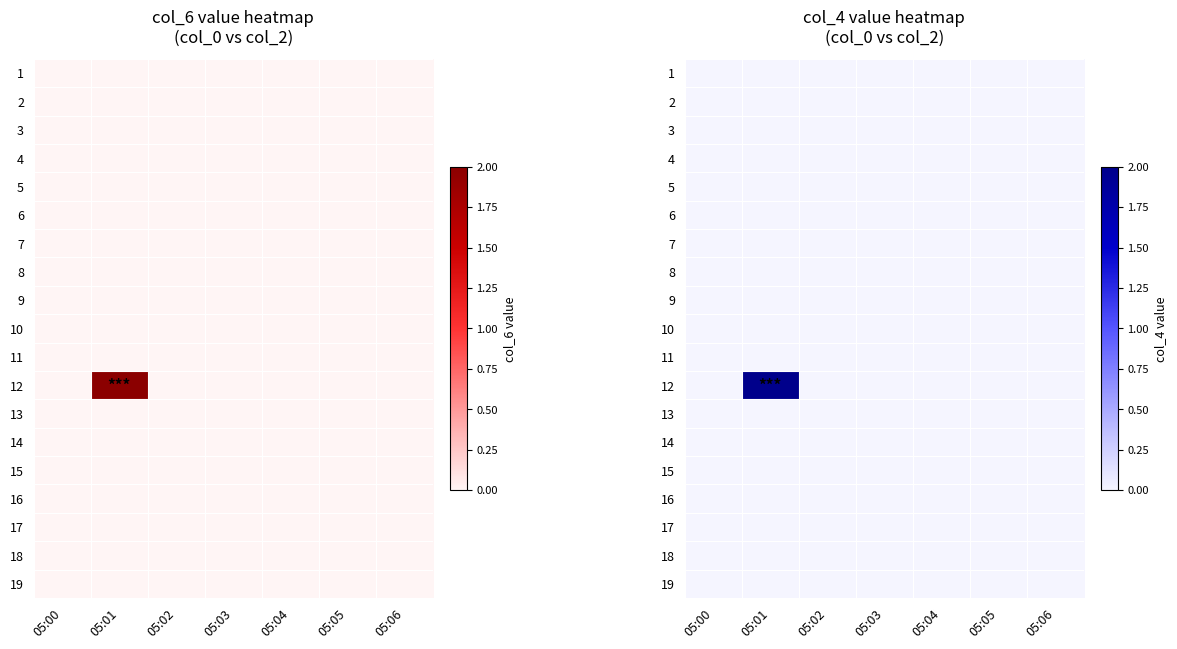

Which label corresponds to the largest value in the chart?

05:01